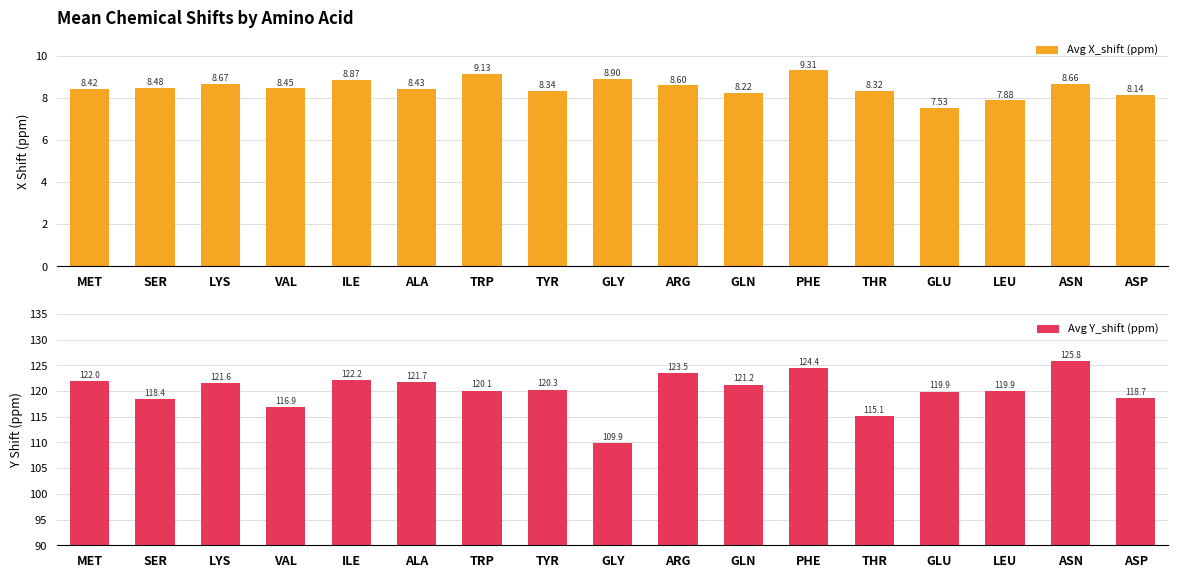

At how many categories does at least one series exceed 45?

17